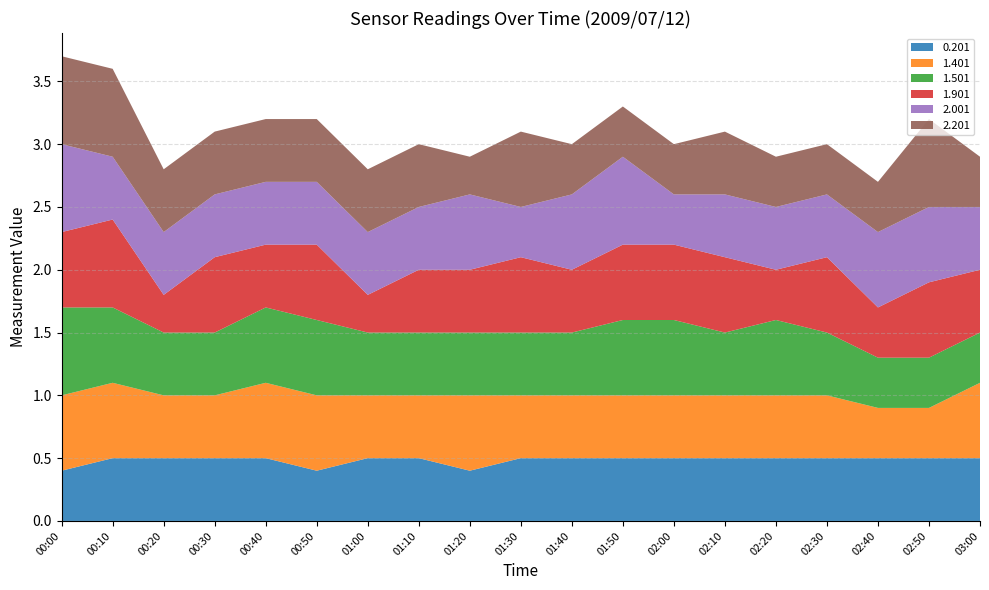

What is the total value across all series at 02:00?

3.0